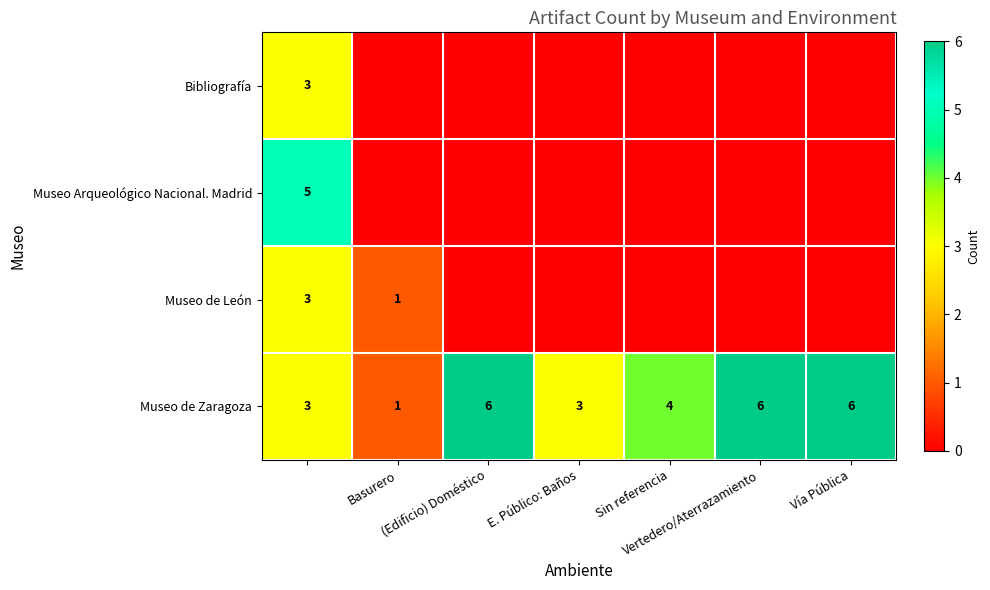

What is the difference between the maximum and second lowest values in the Bibliografía series?

3